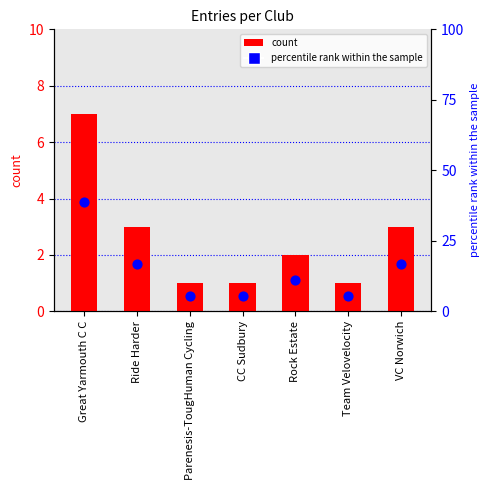

What is the total value across all series at VC Norwich?

19.7